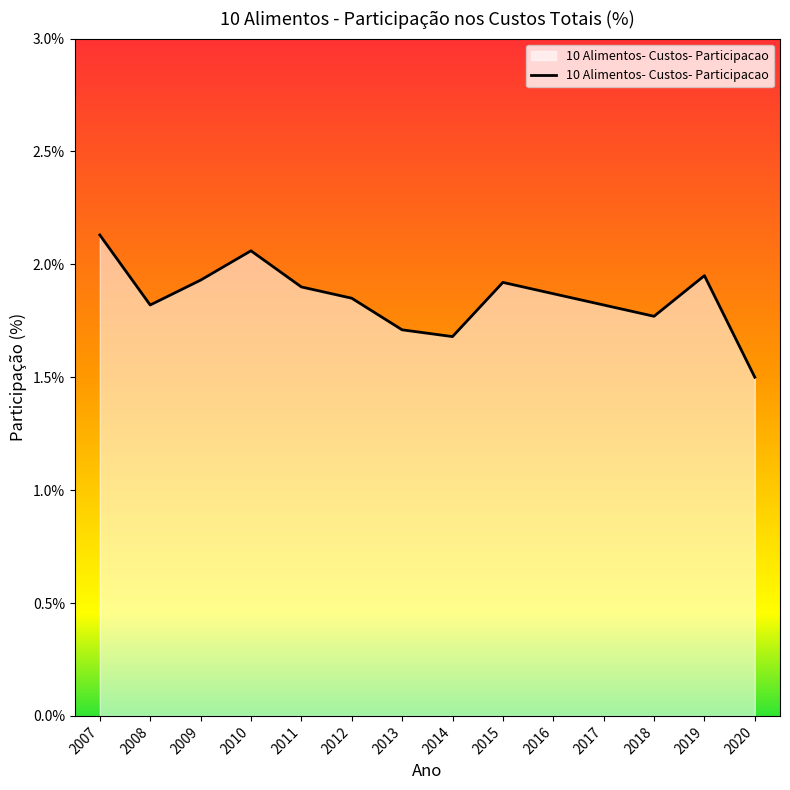

Between 2015 and 2008, which is larger?

2015